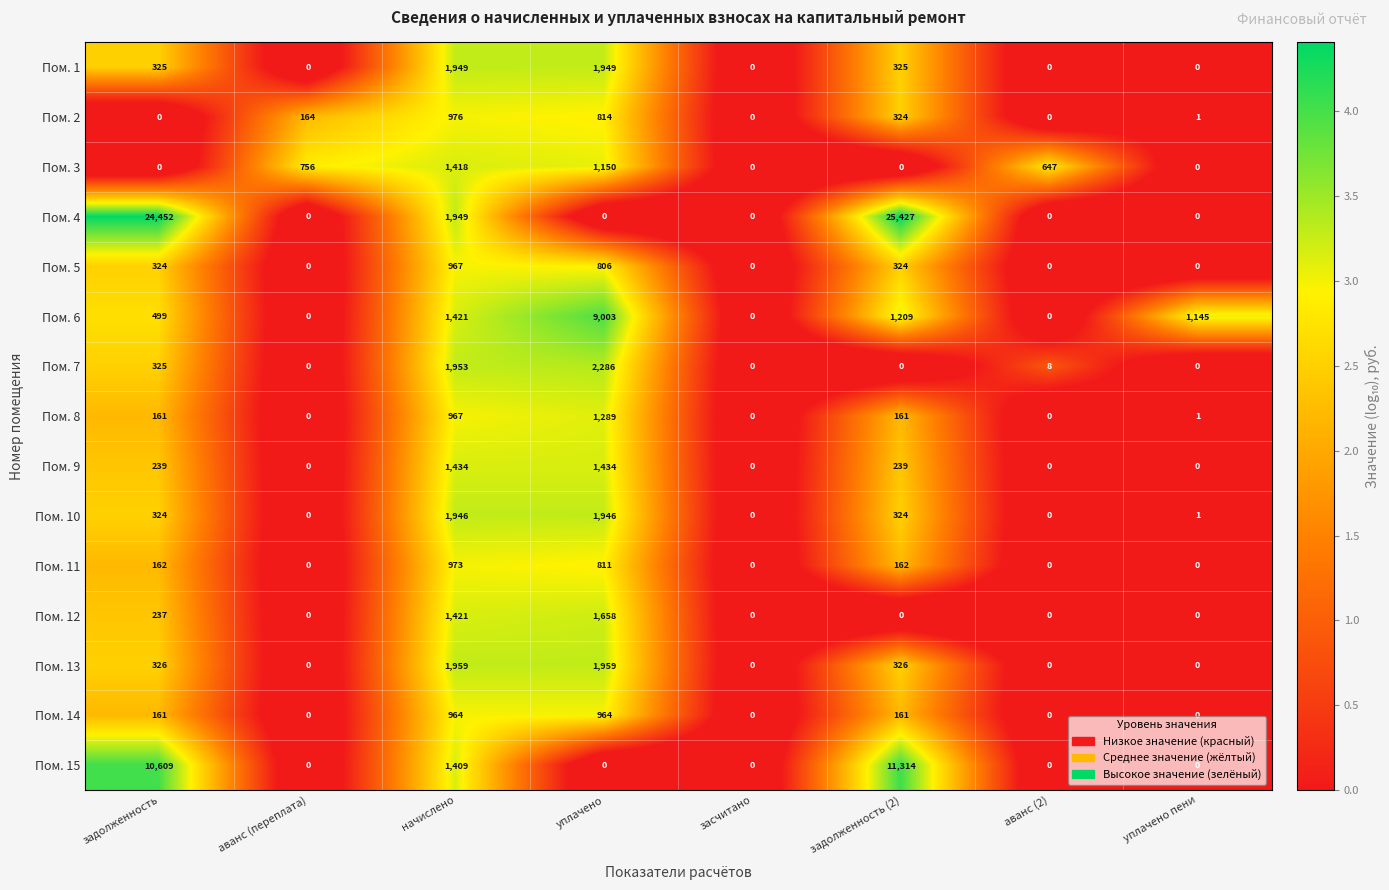

What is the difference between the Пом. 7 values at задолженность and уплачено?

1961